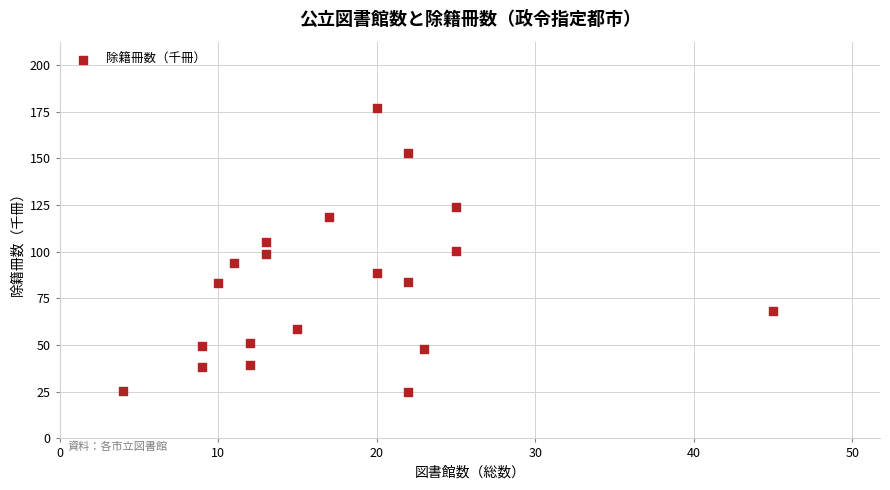

What is the range of X values (max minus min)?

41.0